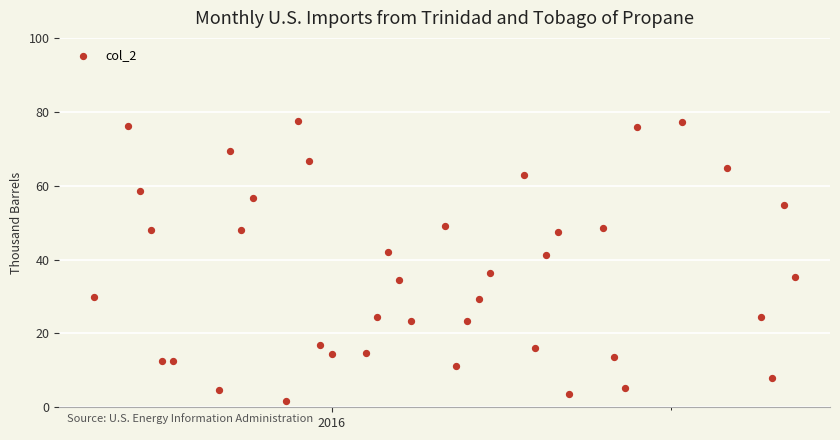

What is the range of X values (max minus min)?

62.0